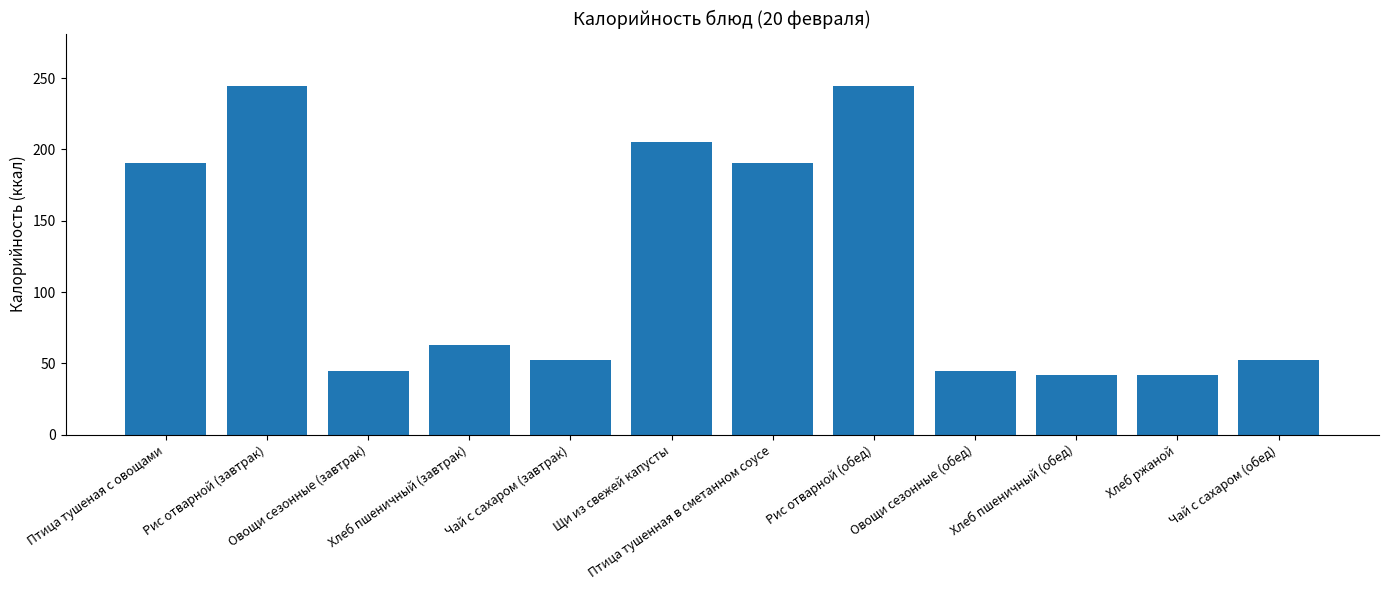

What is the label of the 6th bar from the left?

Щи из свежей капусты